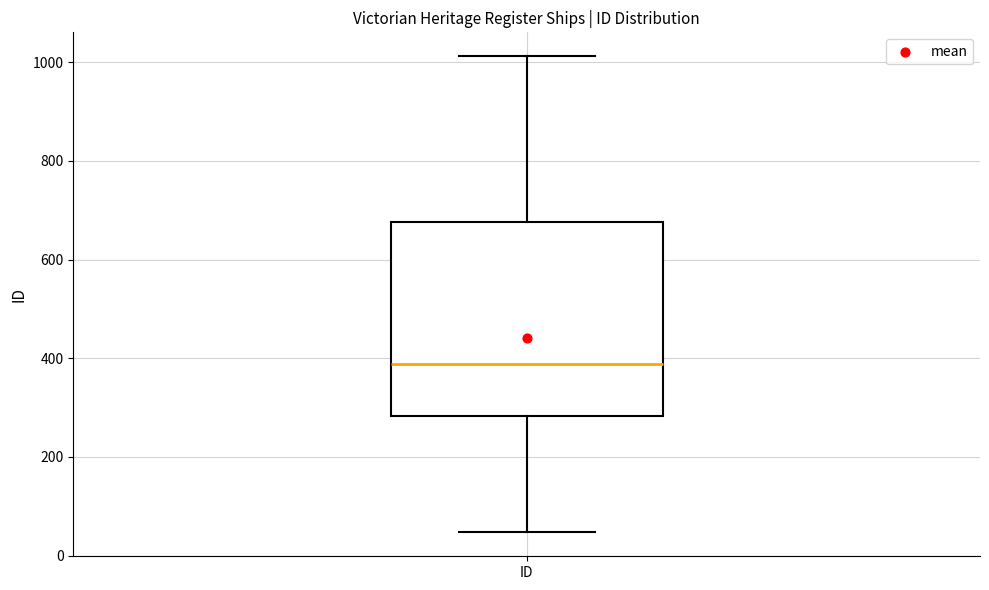

Where is the lower edge of the box for ID on the y-axis? The values are not printed on the chart, so give them approximately, as read against the axis.

280